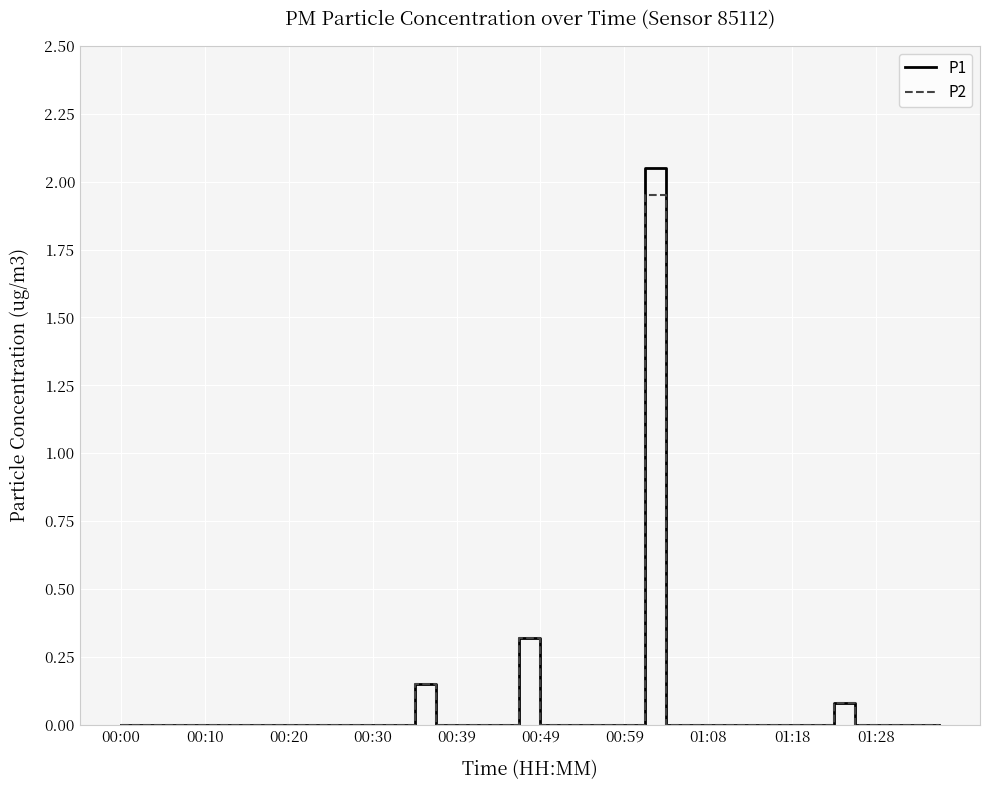

Which series has the widest spread of values?

P1